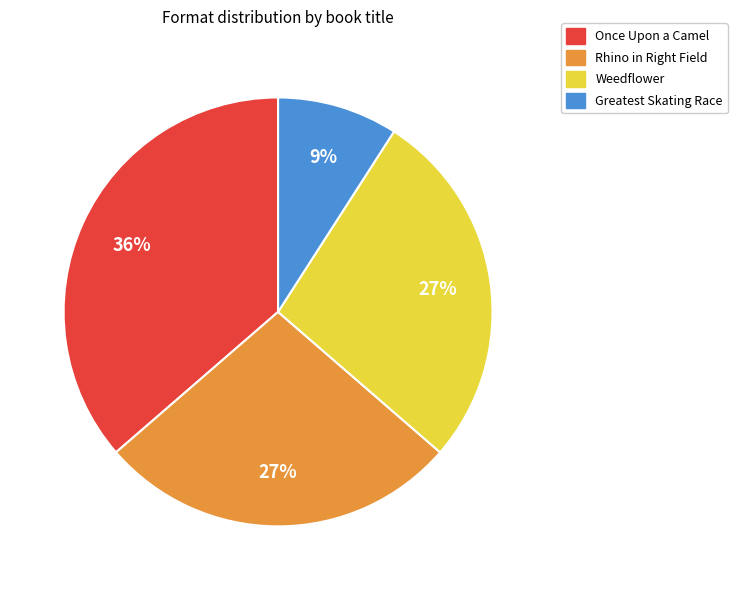

True or false: Greatest Skating Race accounts for 9% of the total.

True